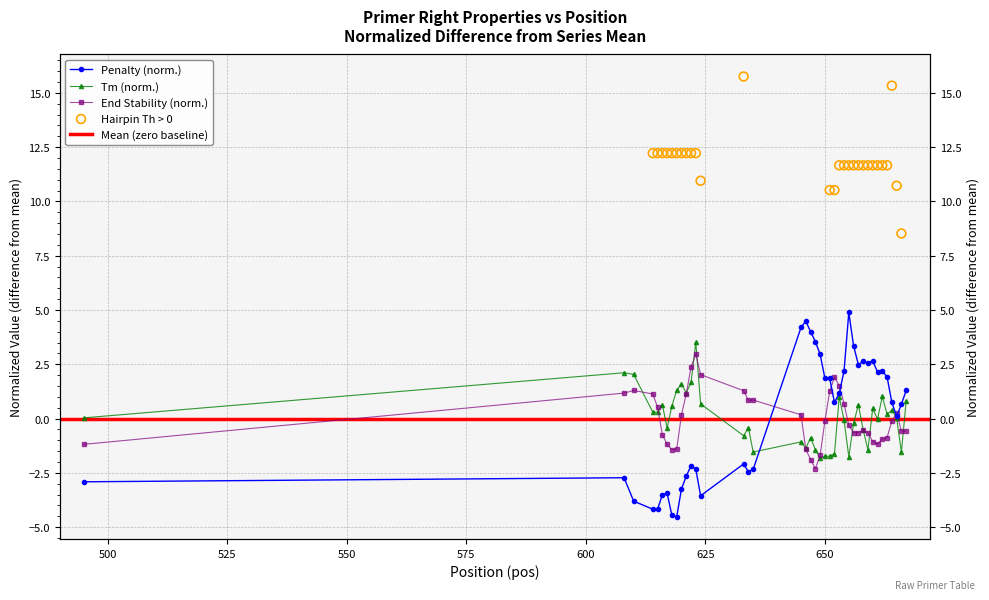

Which series reaches the minimum Y coordinate?

pen